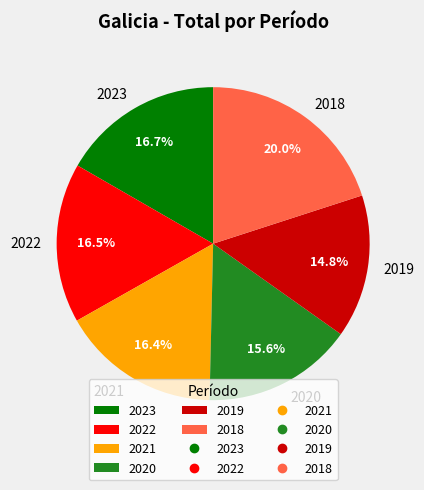

Count the number of slices in the pie.

6